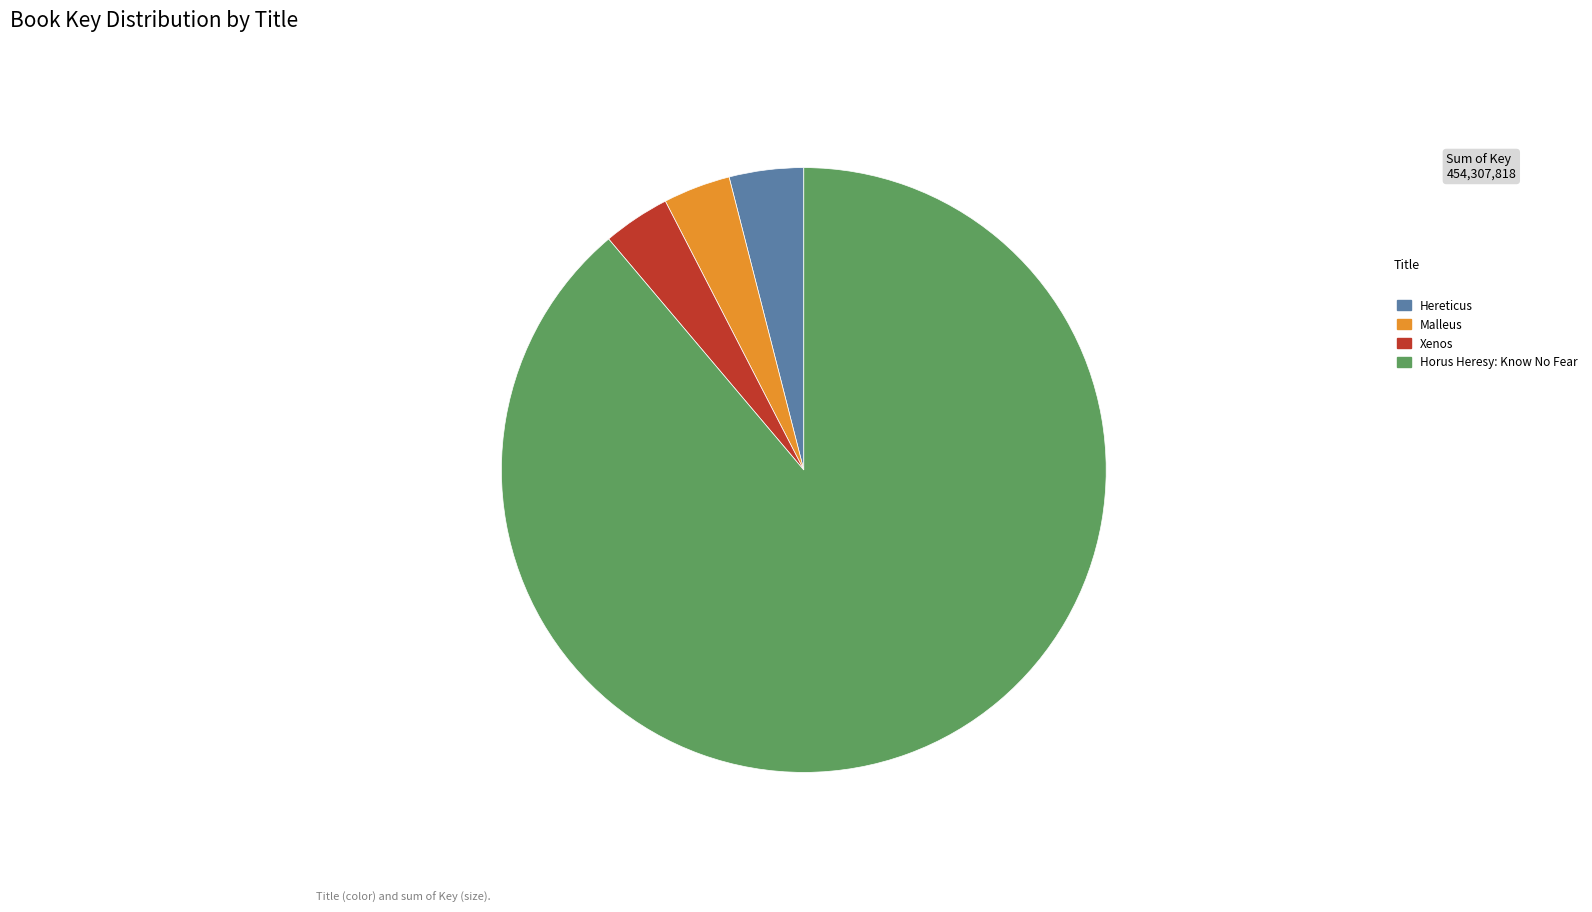

What is the majority slice?

Horus Heresy: Know No Fear